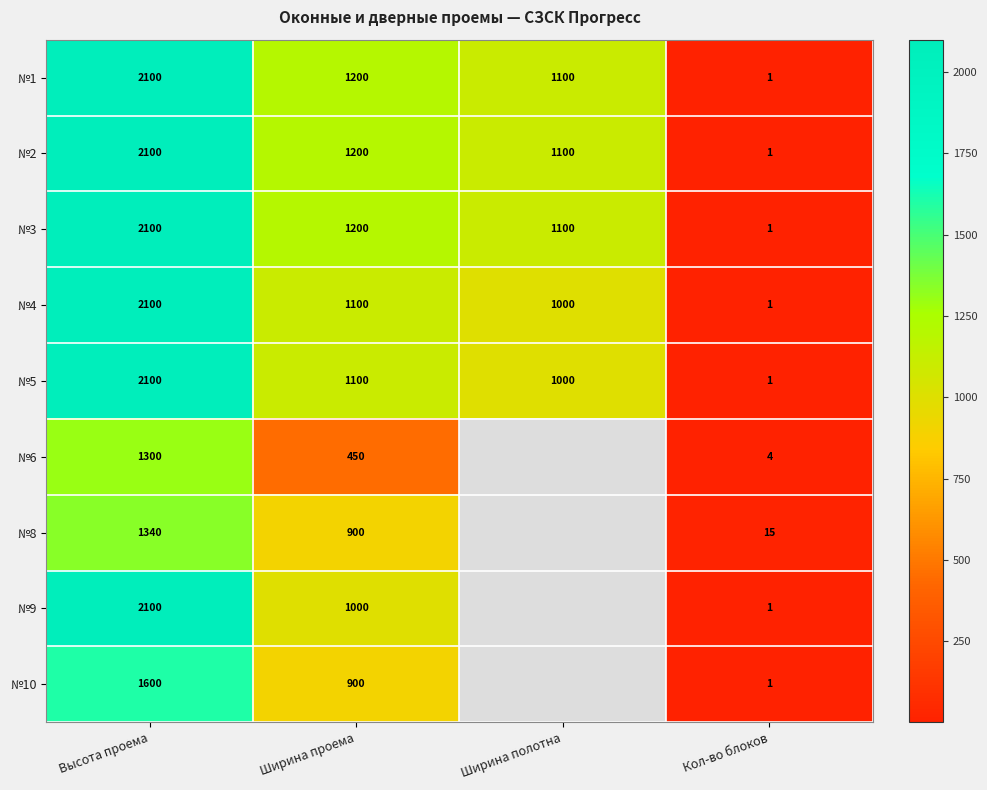

What is the difference between the highest and lowest values at Ширина проема?

750